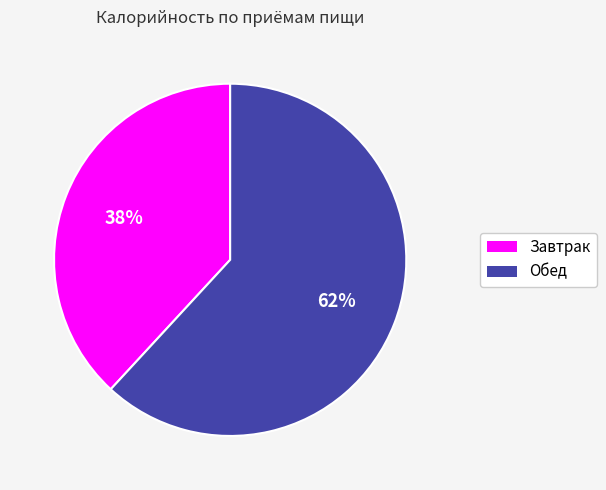

Which slice is the largest?

Обед